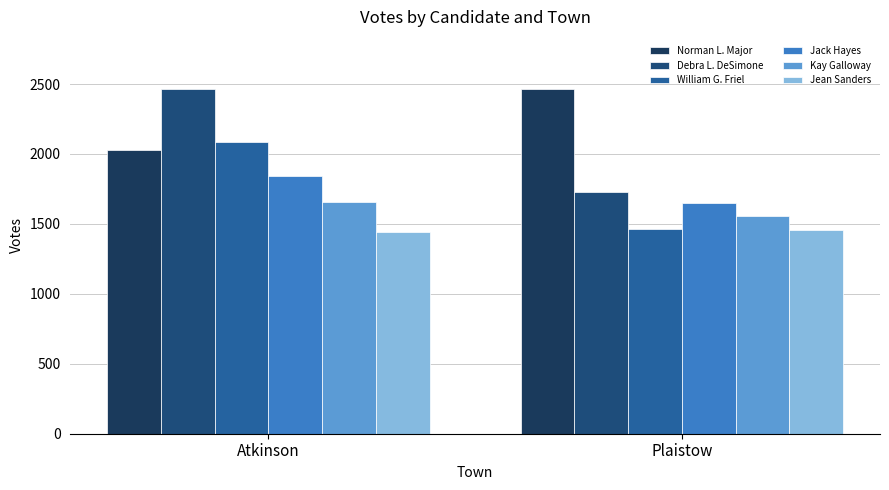

How many bars are there in total?

12